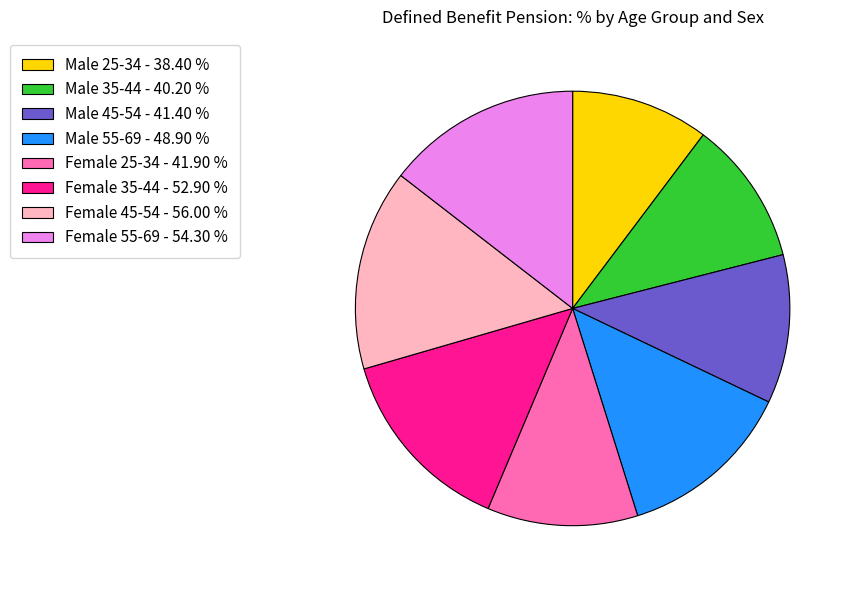

Does Male 45-54 represent more than half of the total?

No